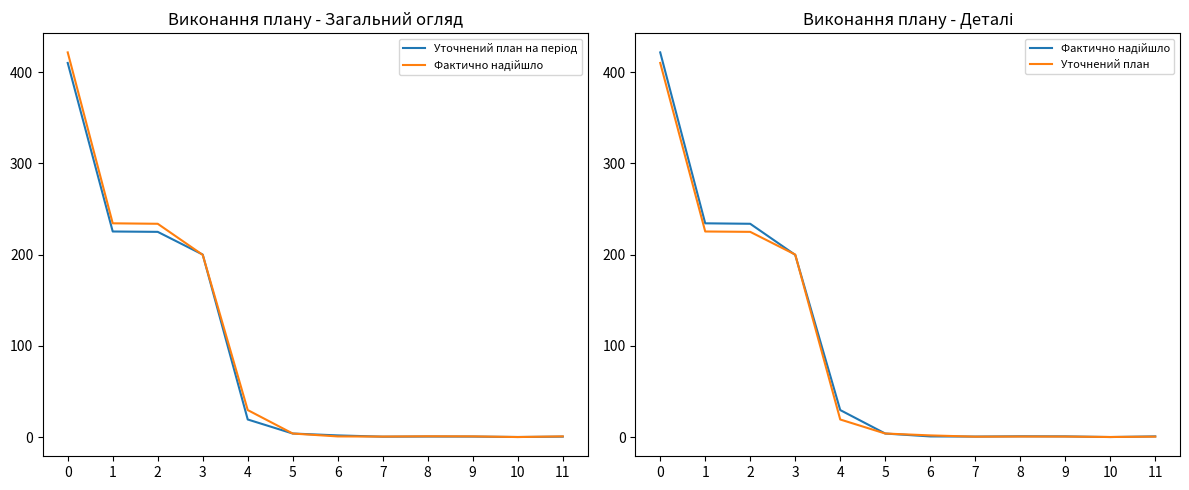

Which series has the widest spread of values?

Фактично надійшло